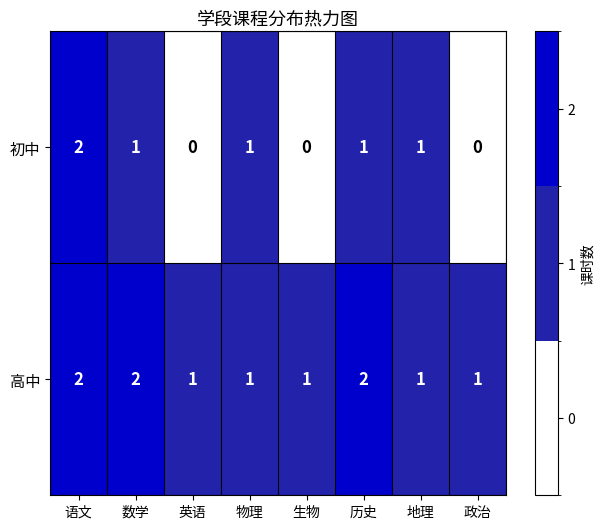

The value of 初中 at 物理 is 1. True or false?

True